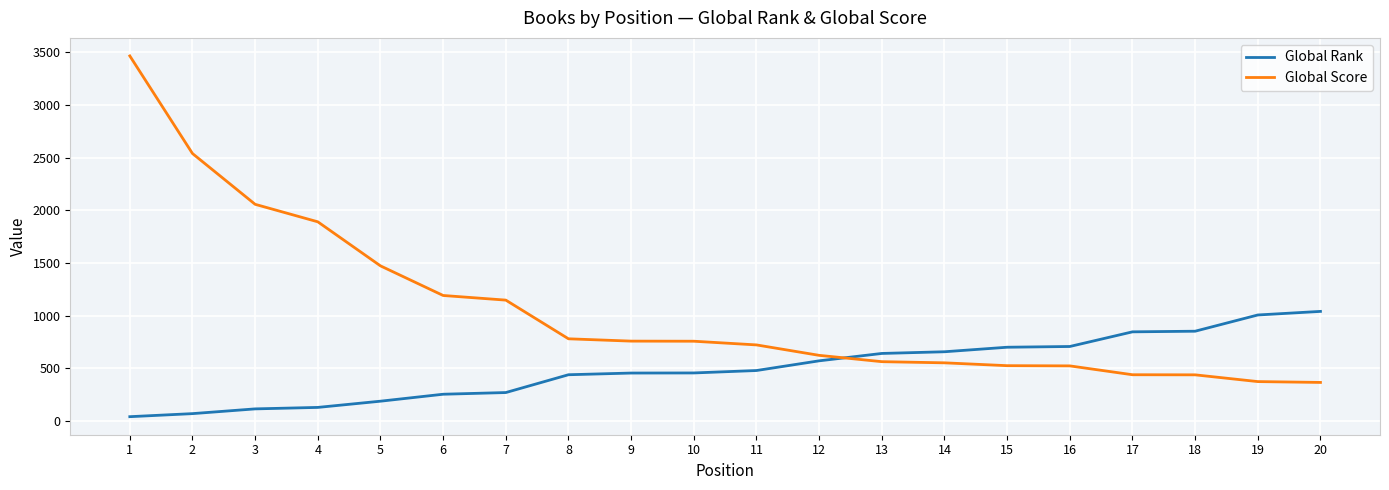

Where does the Global Score series first go above 757?

1